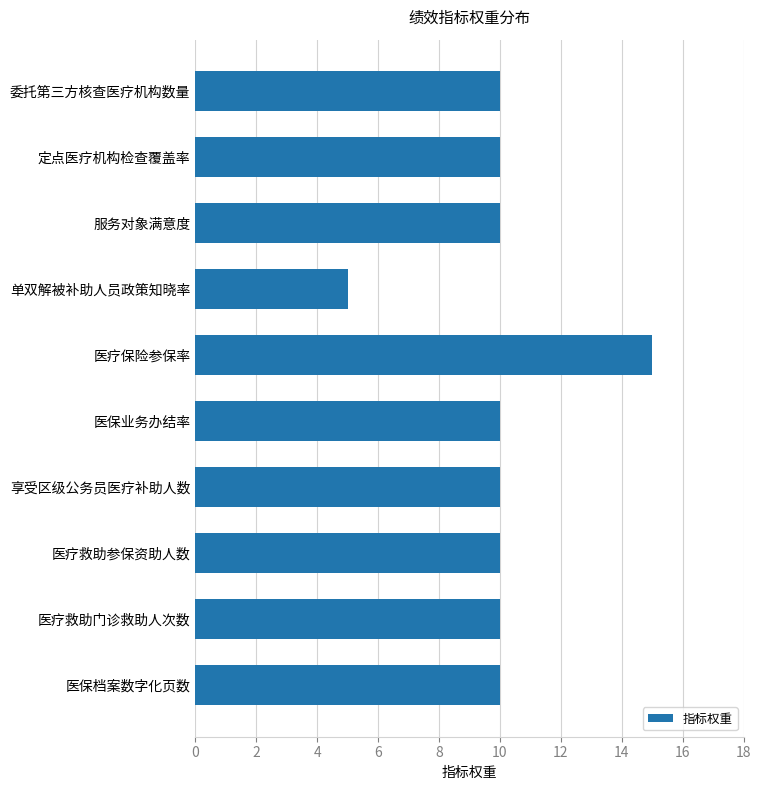

What is the smallest value displayed?

5